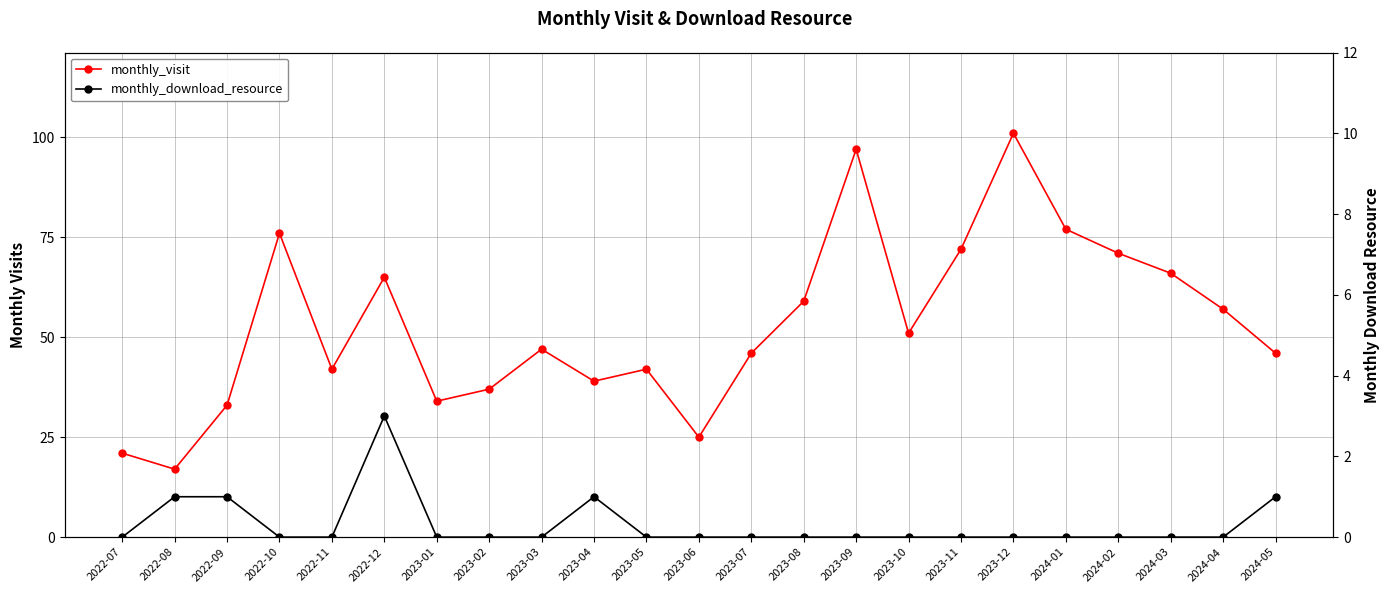

True or false: monthly_visit and monthly_download_resource intersect in this chart.

False